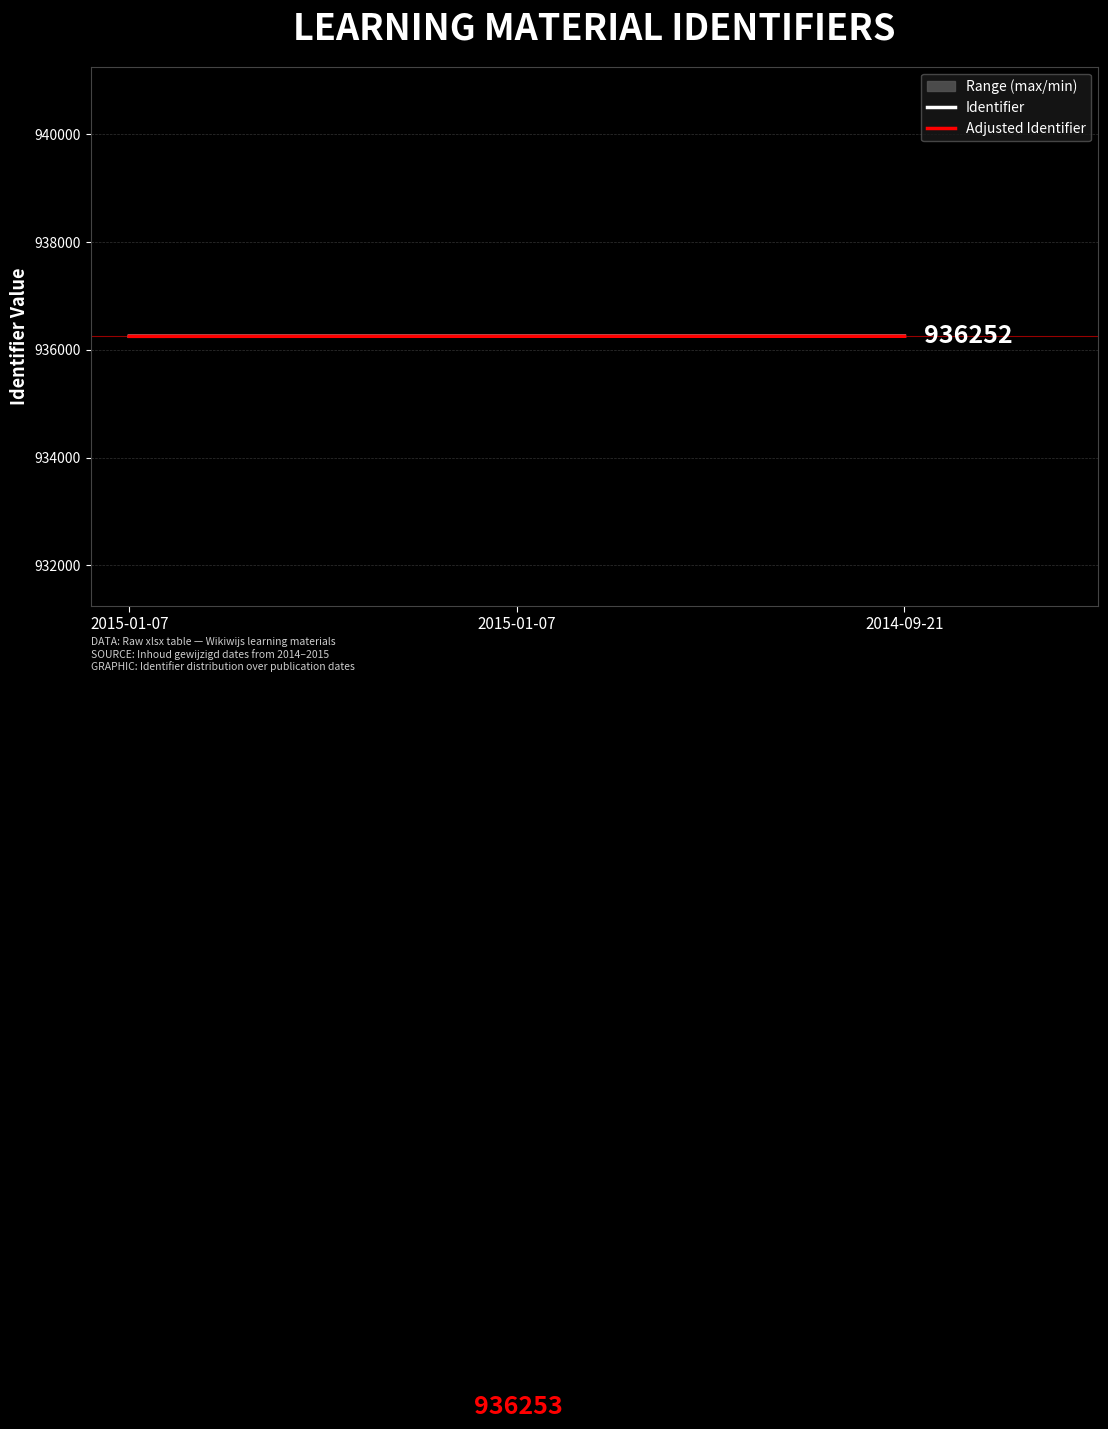

How many lines are shown in the chart?

3